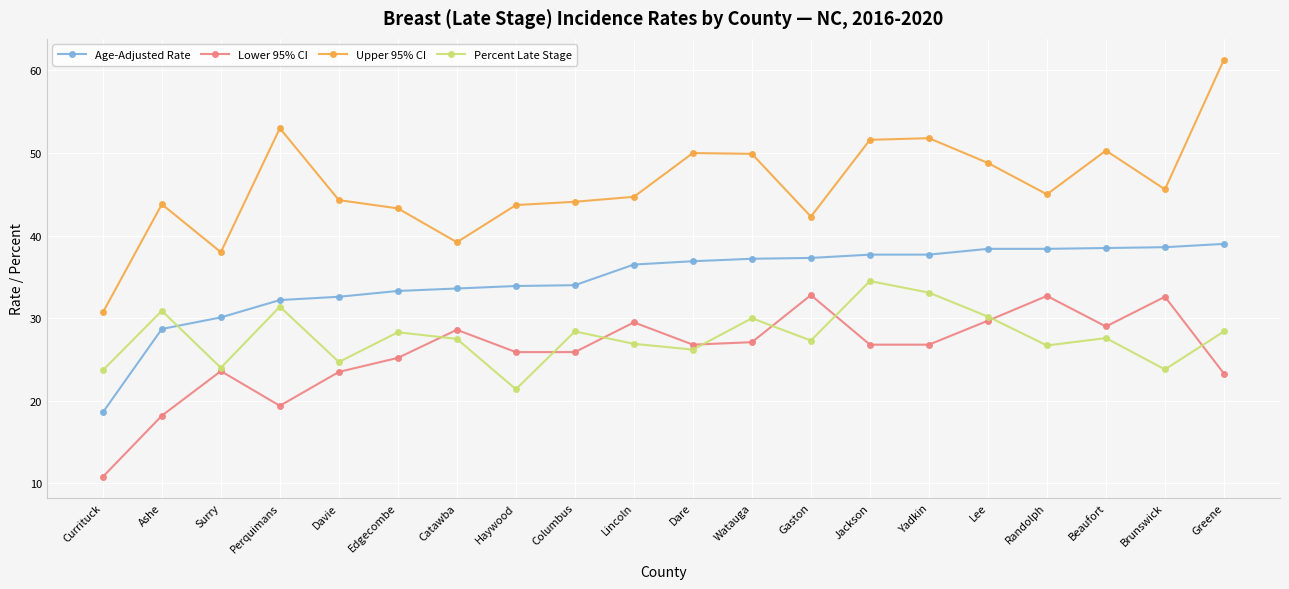

Rank the series at Watauga from highest to lowest value.

Upper 95% CI, Age-Adjusted Rate, Percent Late Stage, Lower 95% CI